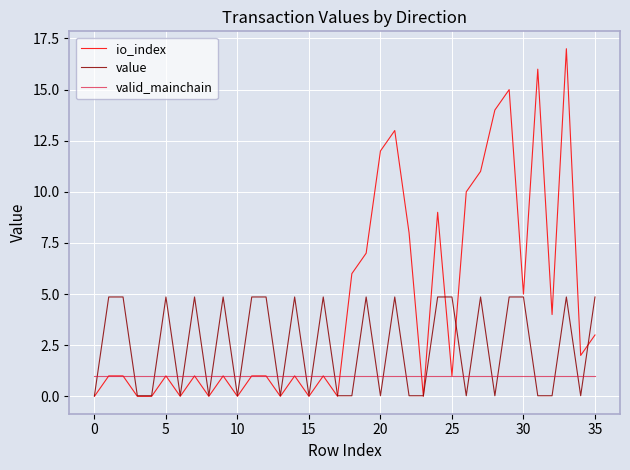

List the series in order of their peak value, highest first.

io_index, value, valid_mainchain